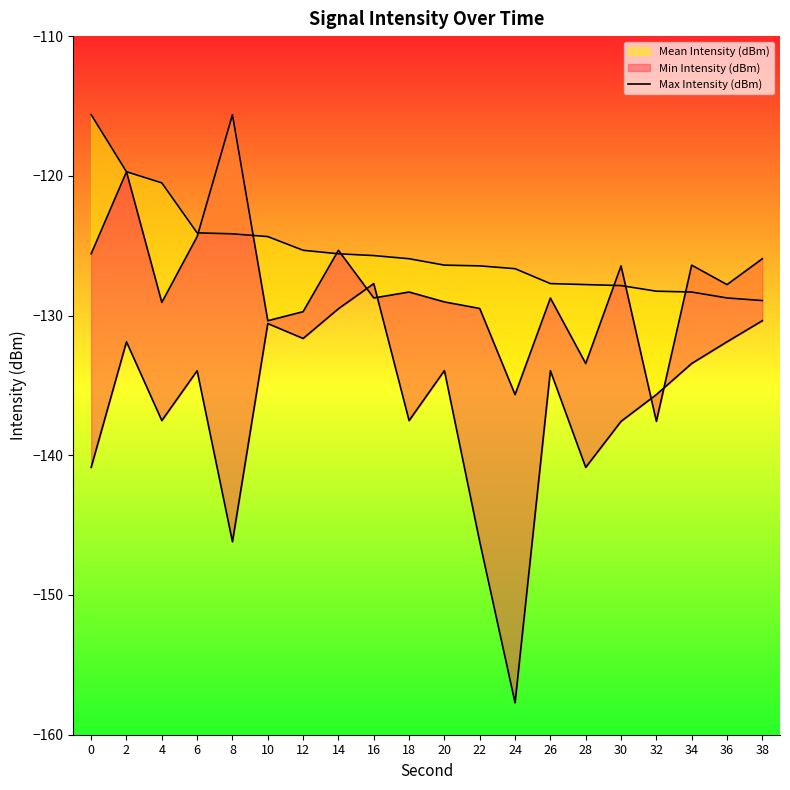

List the labels in order of value, largest first.

0, 2, 4, 6, 8, 10, 12, 14, 16, 18, 20, 22, 24, 26, 28, 30, 32, 34, 36, 38